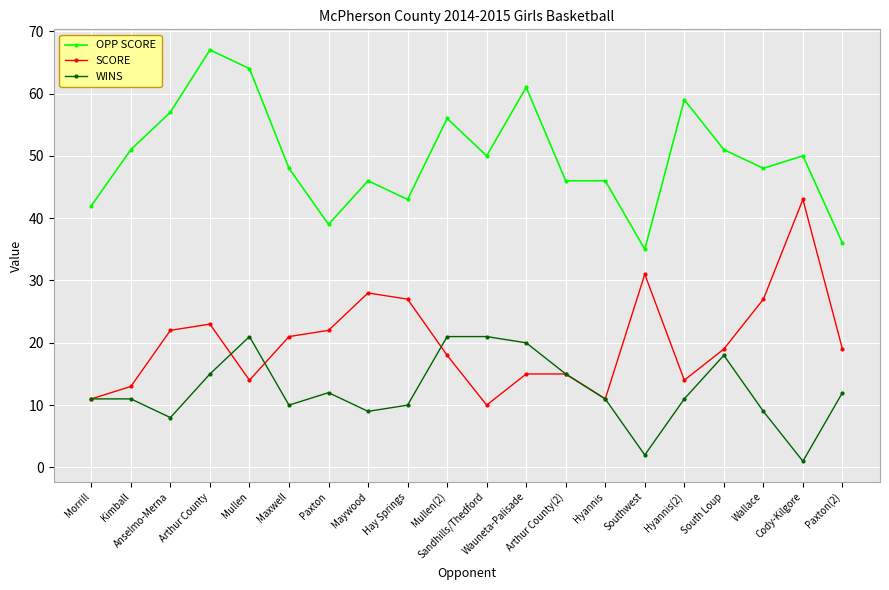

Rank the series by their maximum value, from highest to lowest.

OPP SCORE, SCORE, WINS